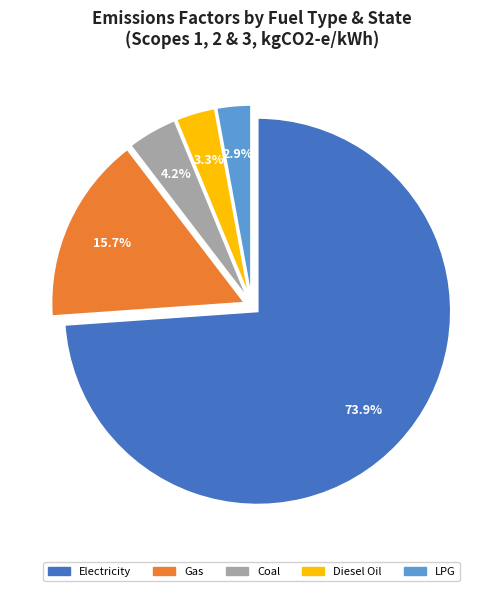

Is there any slice that represents more than half of the pie?

Yes